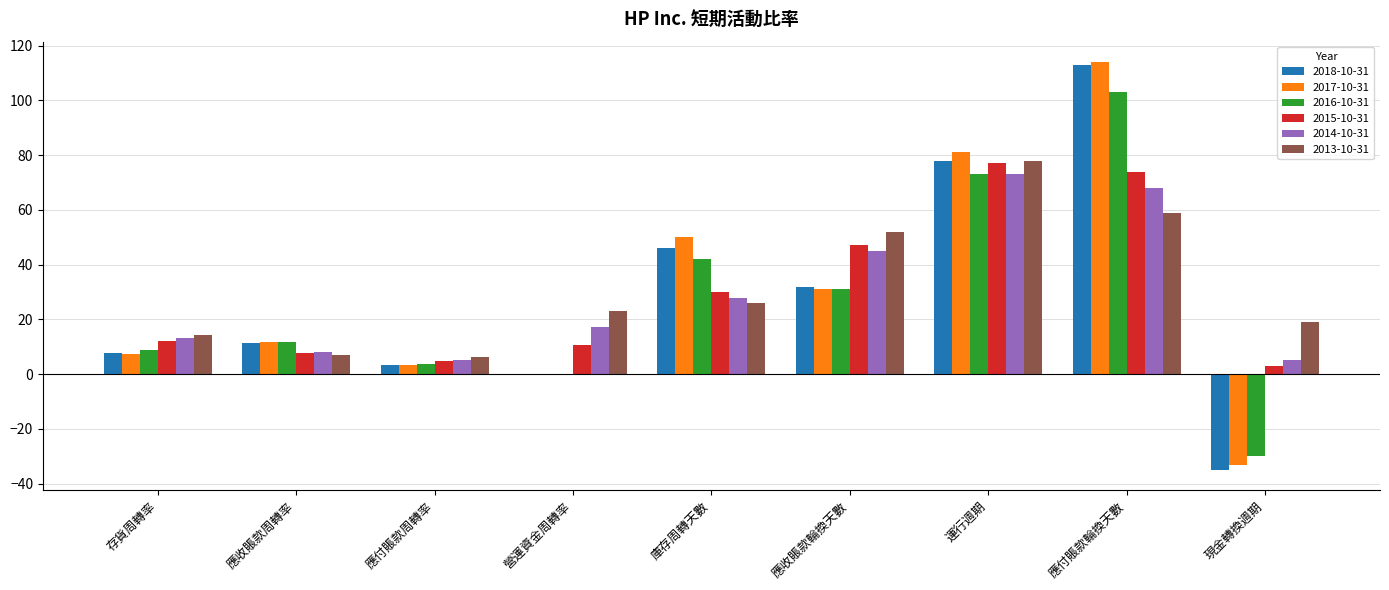

Which category has the highest value across all series?

應付賬款輪換天數